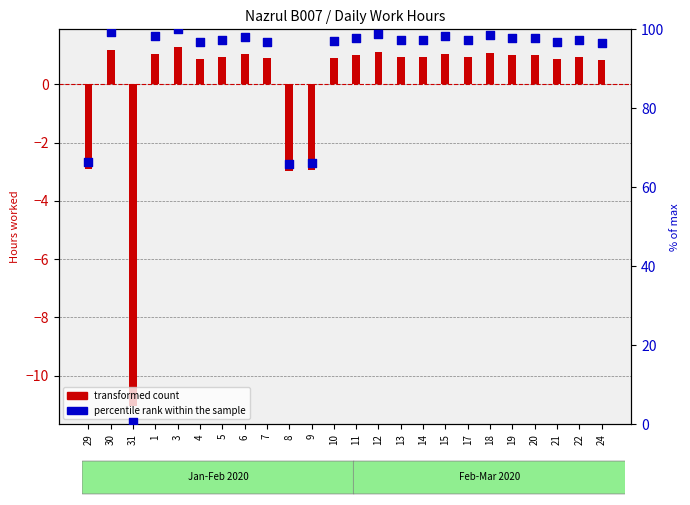

Which series contains the highest Y value?

percentile rank within the sample